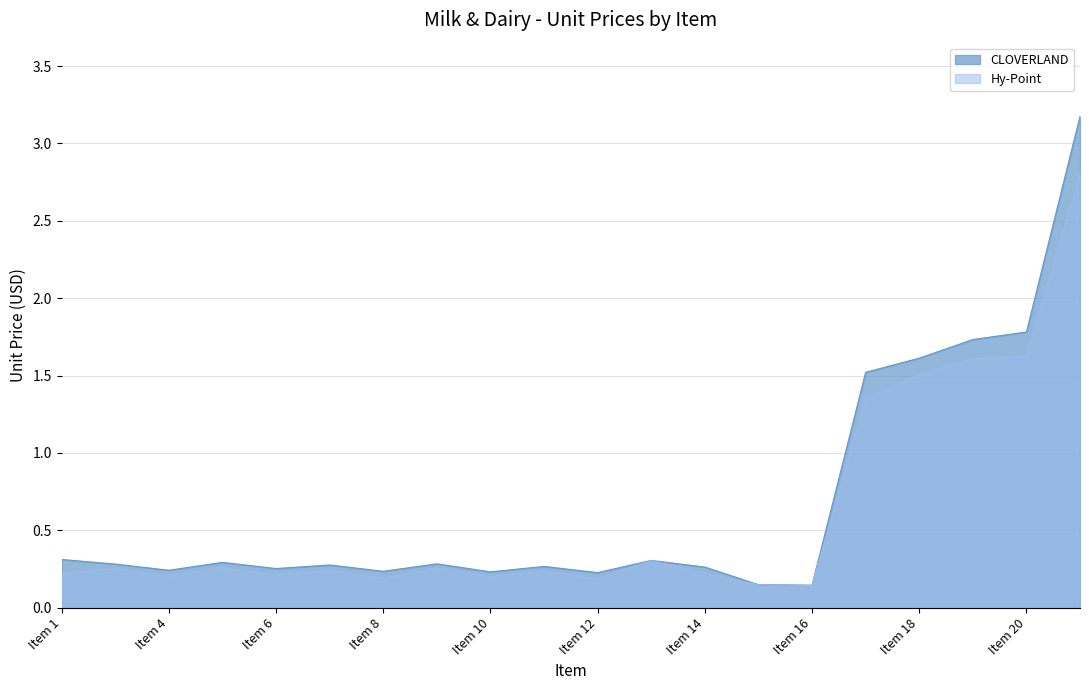

How many series are shown in this chart?

2